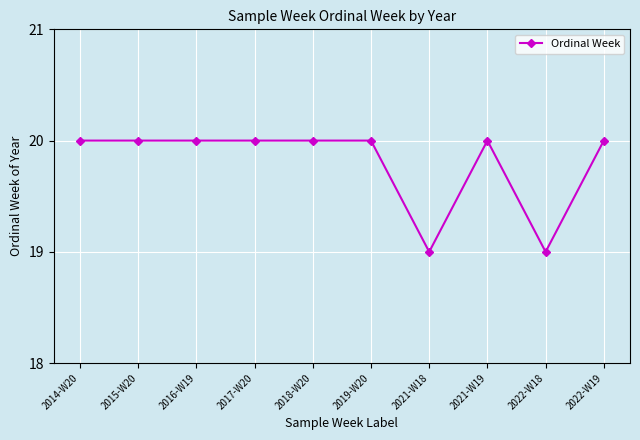

What is the label of the 4th point from the left?

2017-W20